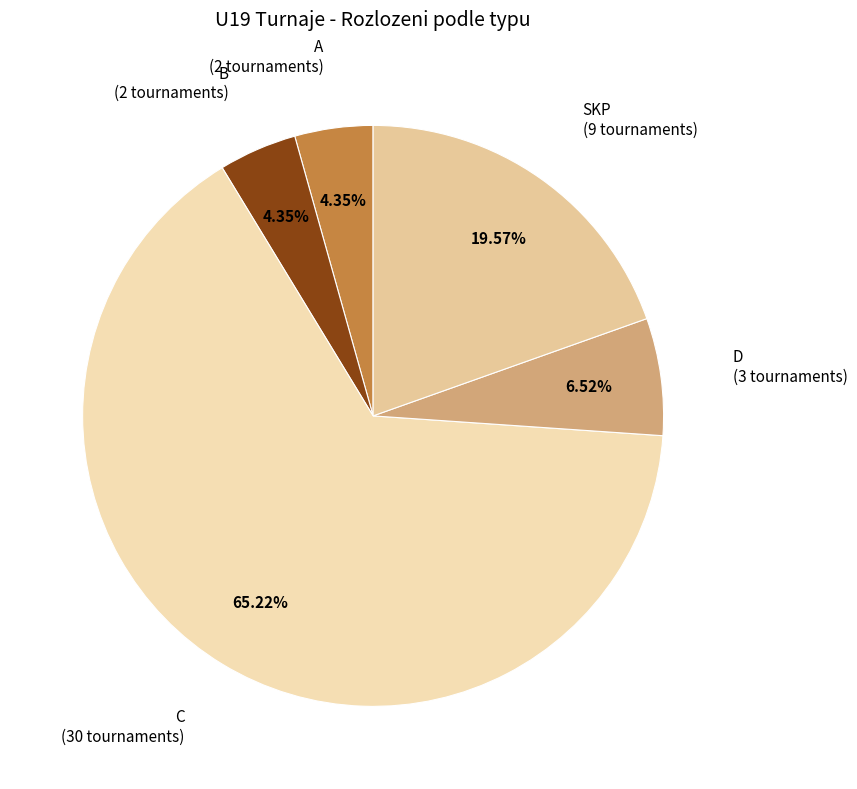

How many slices are in this pie chart?

5